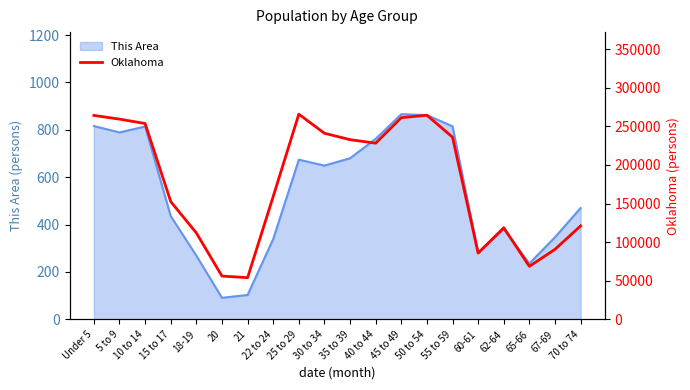

What is the label of the 1st point from the right?

70 to 74